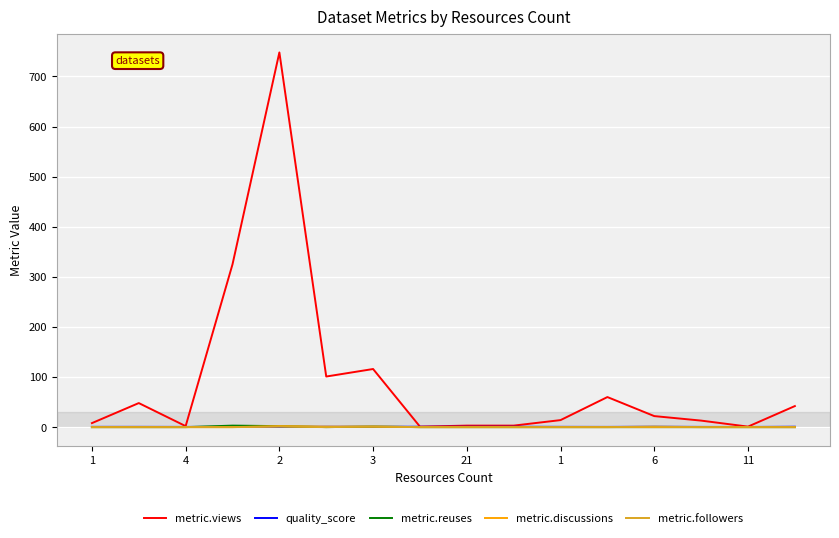

Which series has the largest total across all categories?

metric.views